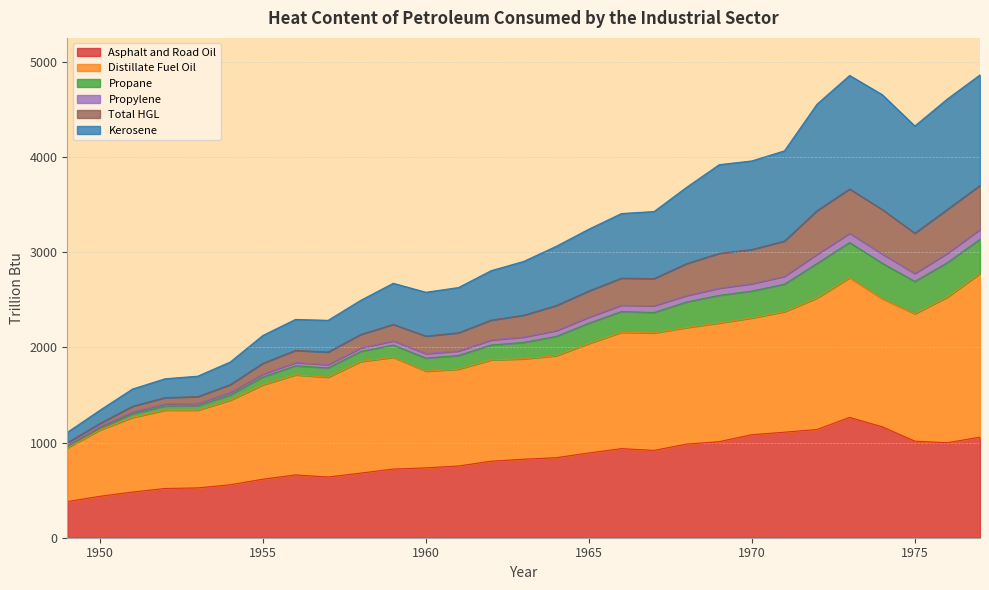

What is the maximum value for Asphalt and Road Oil?

1263.7